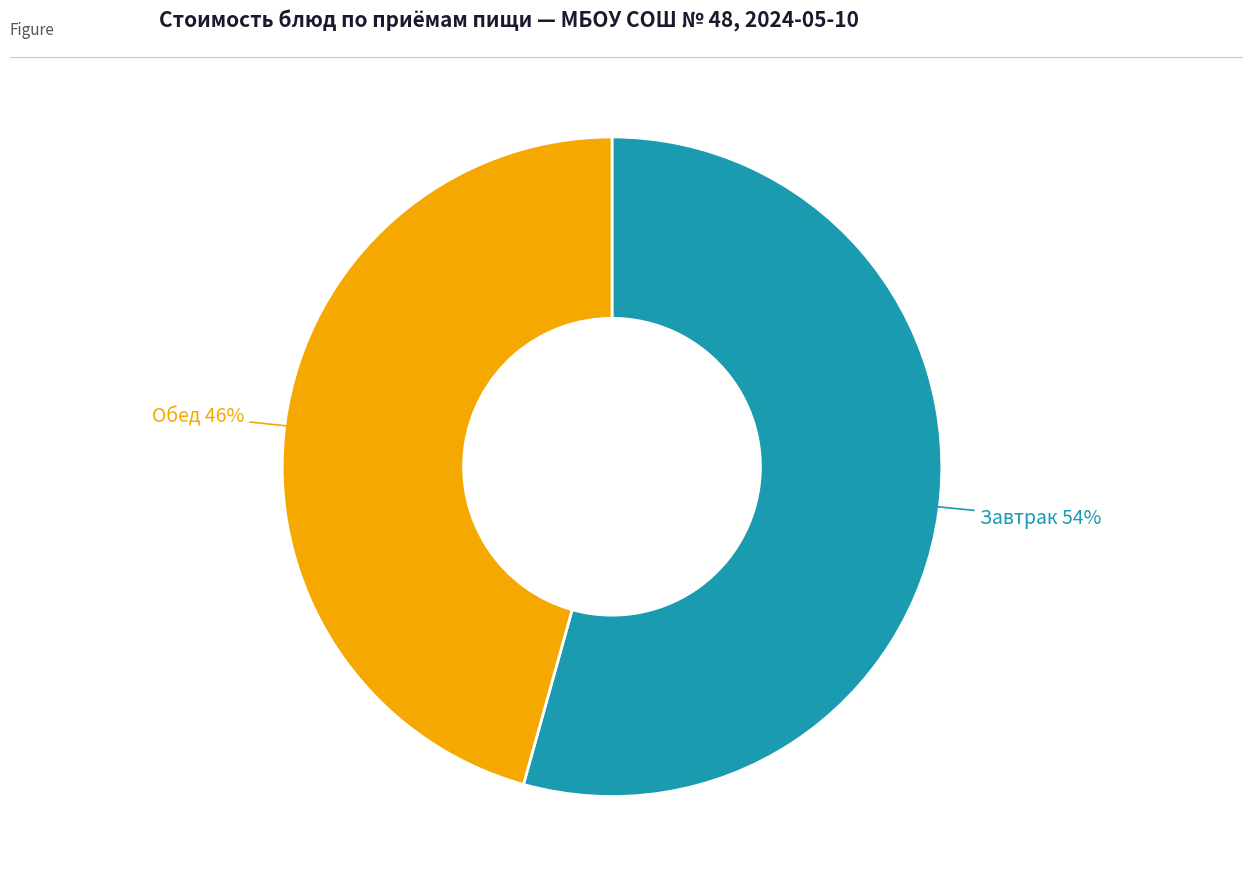

To the nearest percent, what is the average slice percentage?

50%